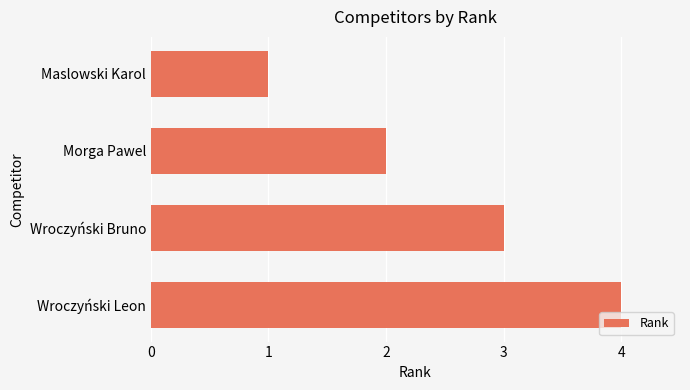

Between Wroczyński Bruno and Maslowski Karol, which is larger?

Wroczyński Bruno